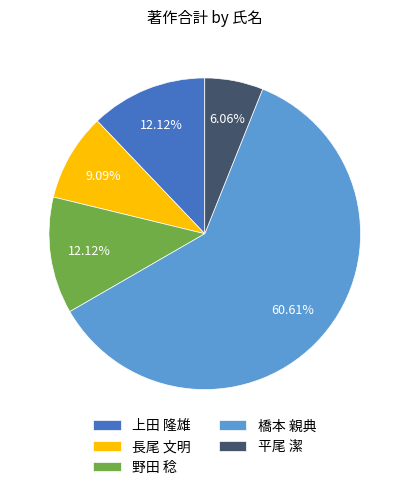

Approximately how many times larger is the value at 橋本 親典 compared to 平尾 潔?

10.0